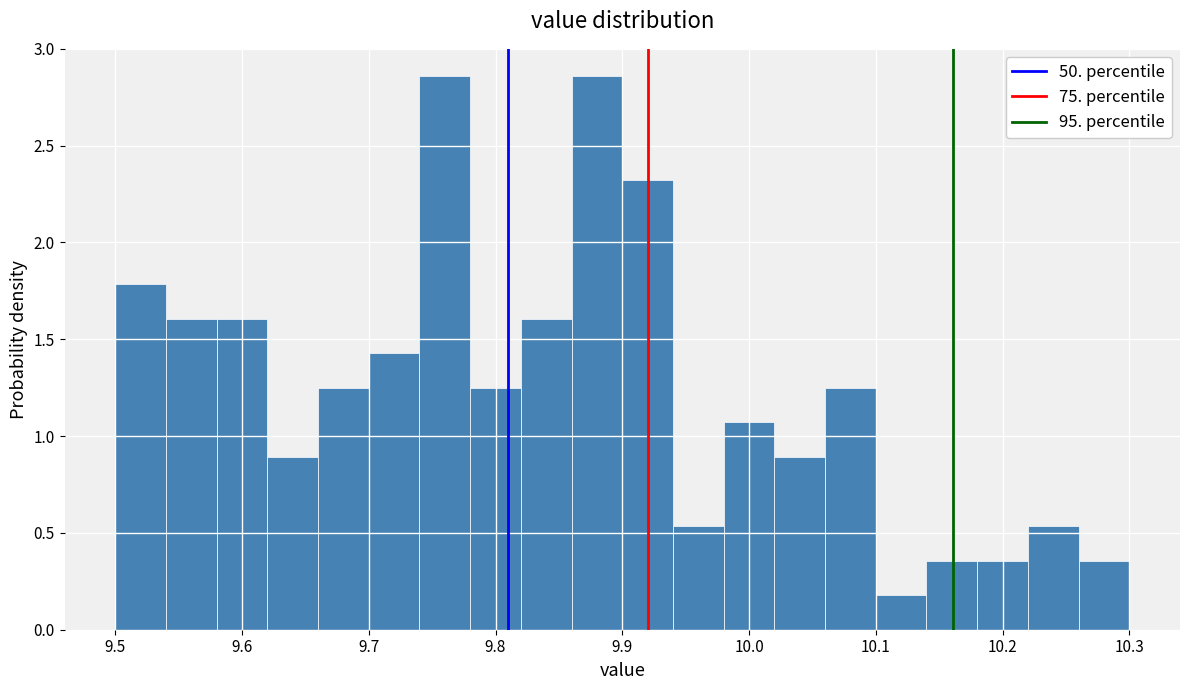

How tall is the bar that spans 10.22 to 10.26 on the x-axis? The values are not printed on the chart, so give them approximately, as read against the axis.

0.55